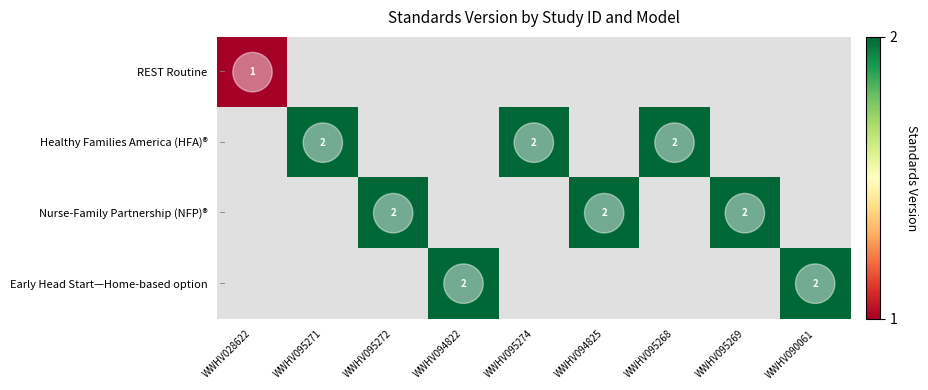

Which category has the highest value across all series?

WWHV095271